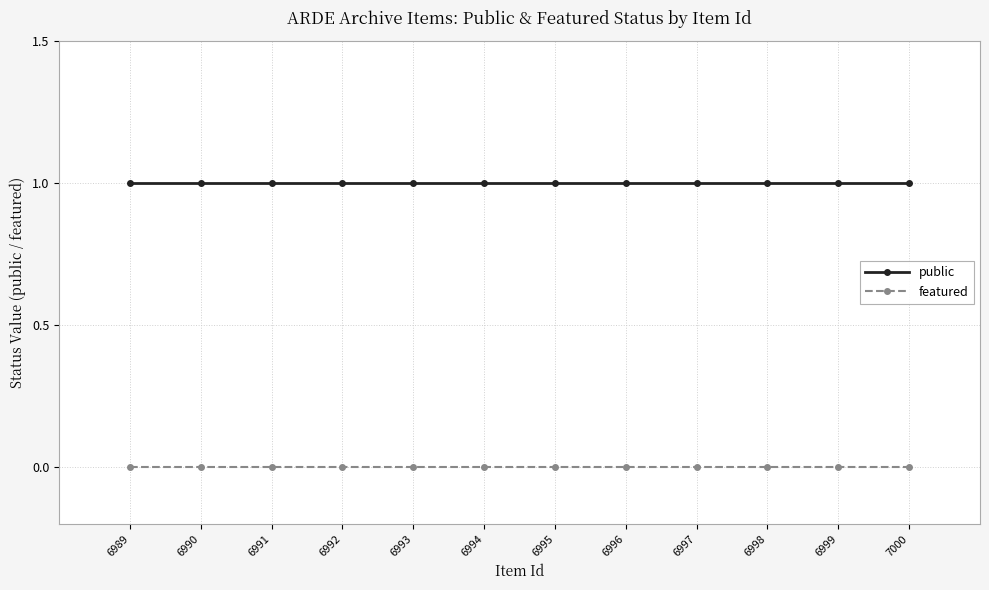

Rank the series by their average value, from lowest to highest.

featured, public